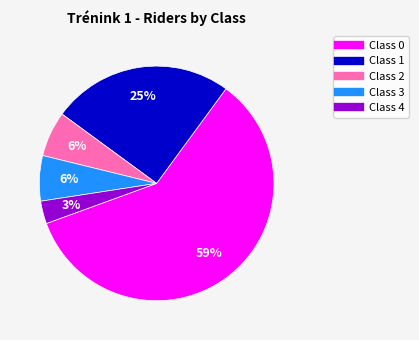

To the nearest percent, what is the average slice percentage?

20%